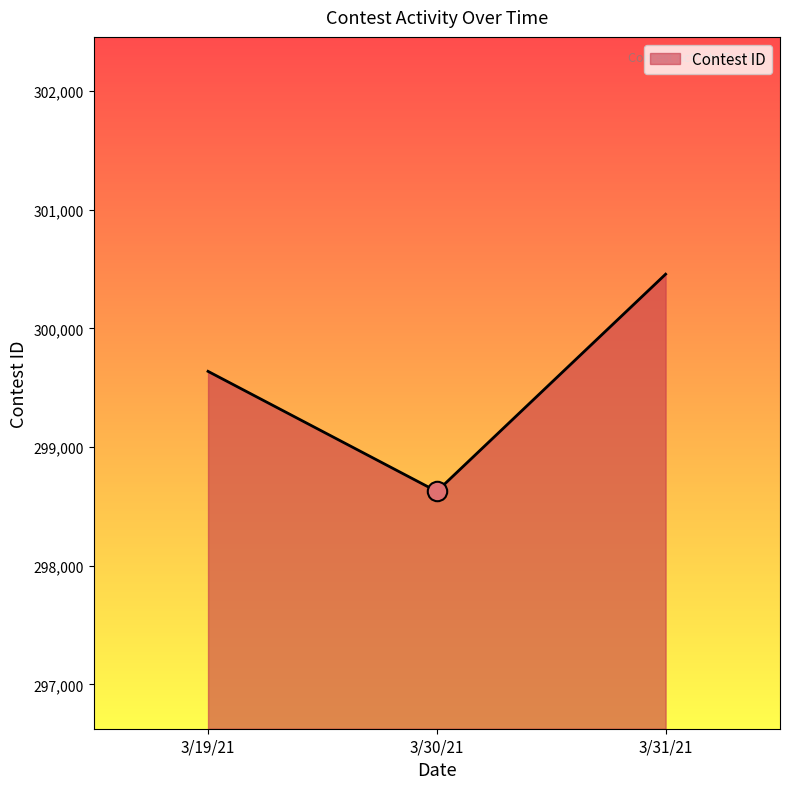

How many categories are shown in the chart?

3